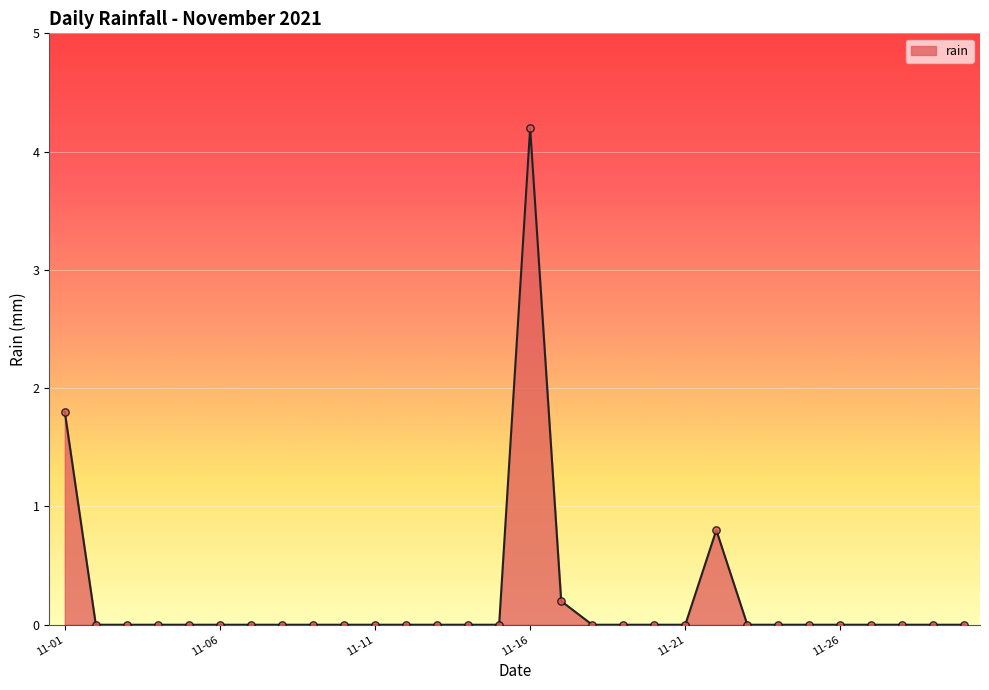

What is the maximum value shown in the chart?

4.2